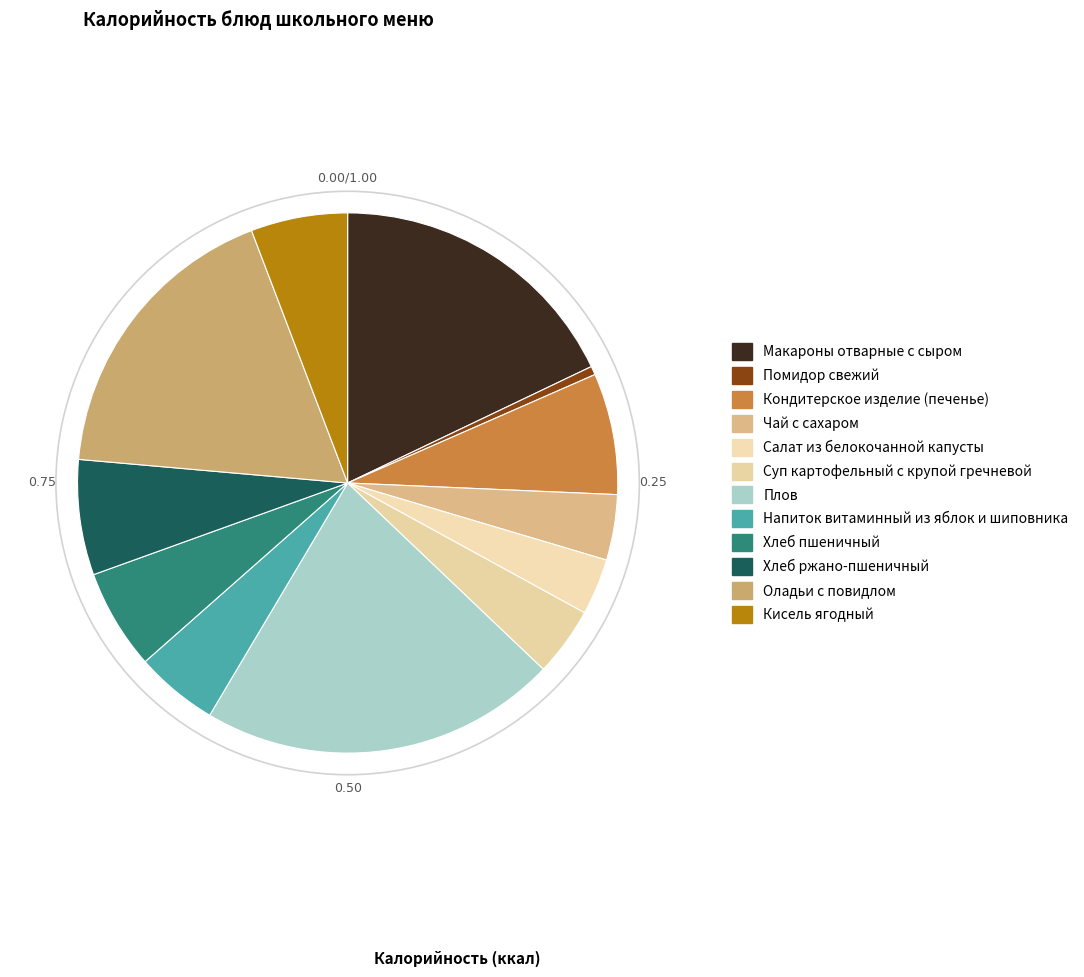

How many segments does this pie chart have?

12